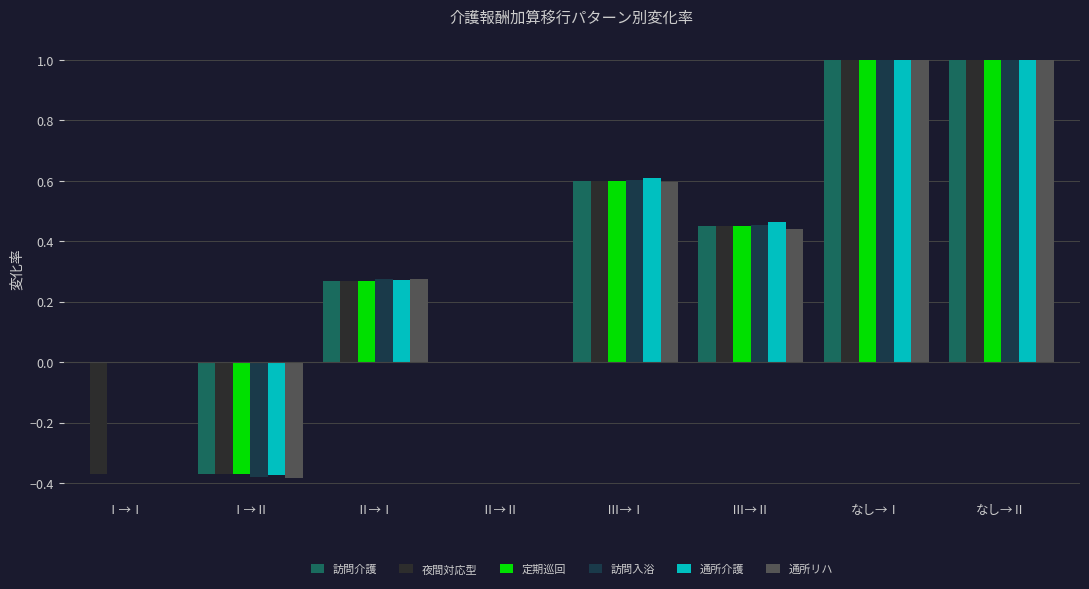

At which label is 通所リハ closest to 0?

Ⅰ→Ⅰ